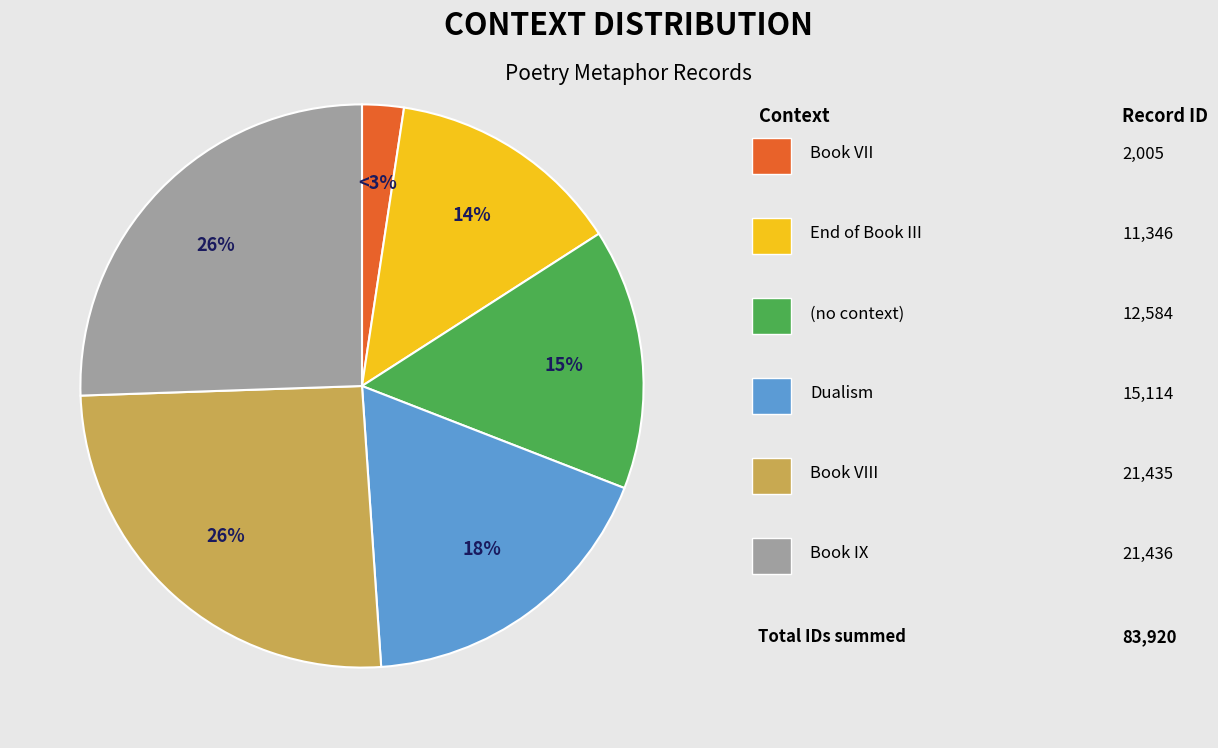

Is there a majority slice in this chart?

No